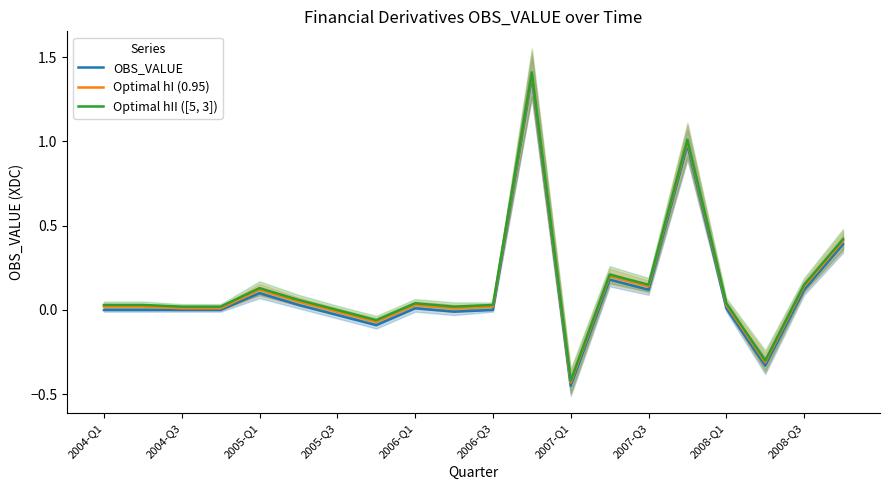

How many distinct data groups are displayed?

3